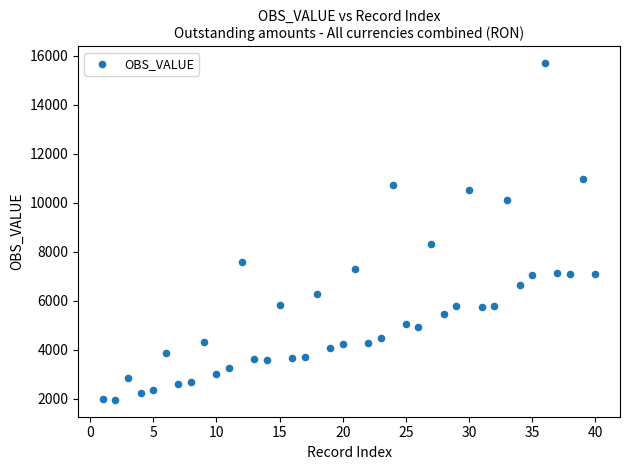

What is the range of Y values (max minus min)?

13746.9